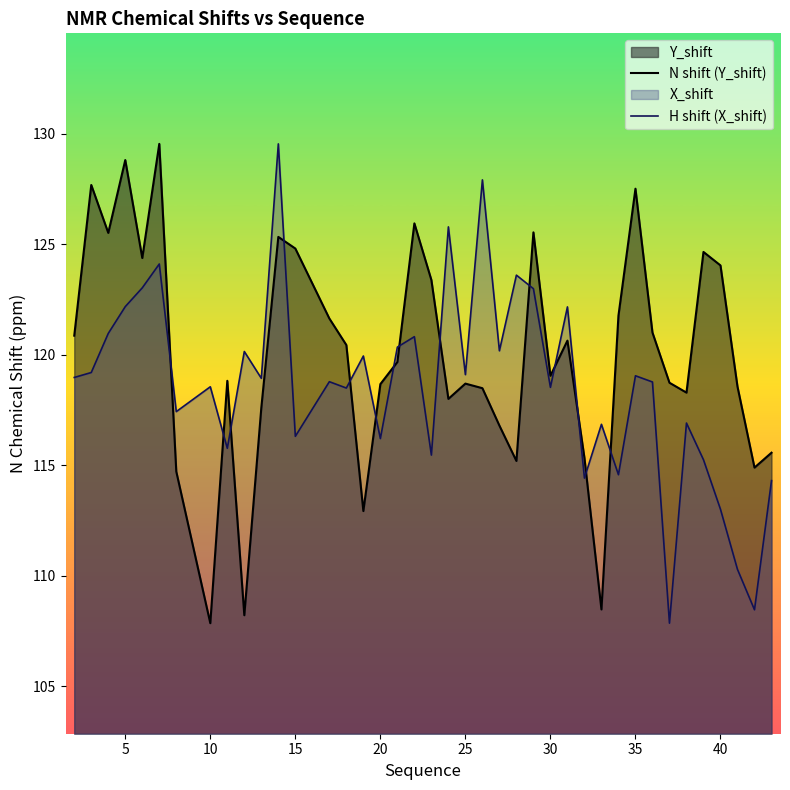

Which series has the largest total across all categories?

N shift (Y_shift)